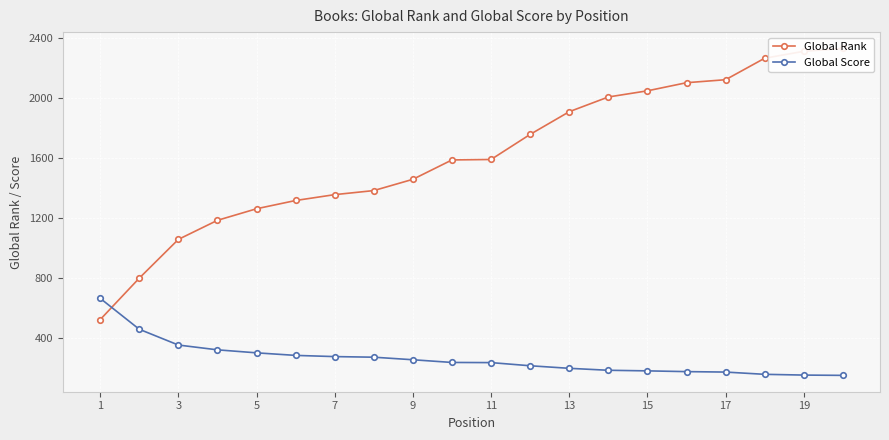

How many categories are shown in the chart?

20